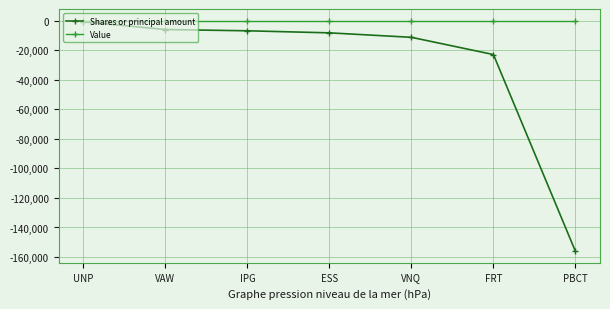

What is the label of the 5th point from the right?

IPG